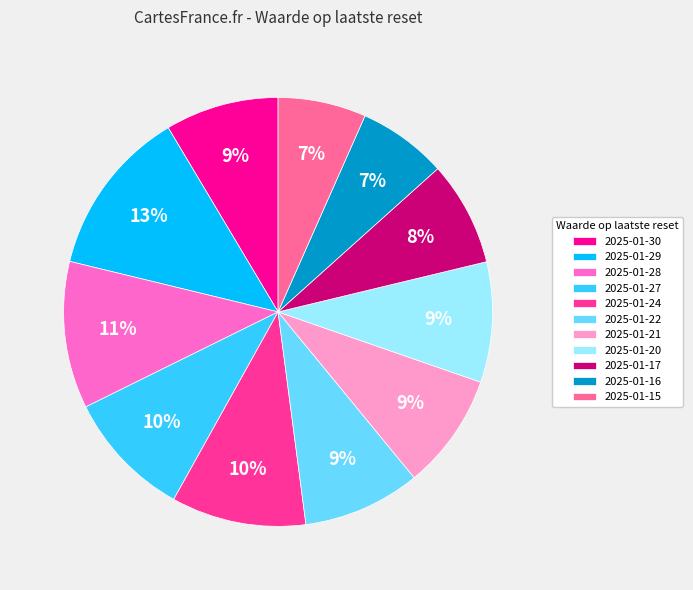

Which has a higher value, 2025-01-28 or 2025-01-24?

2025-01-28